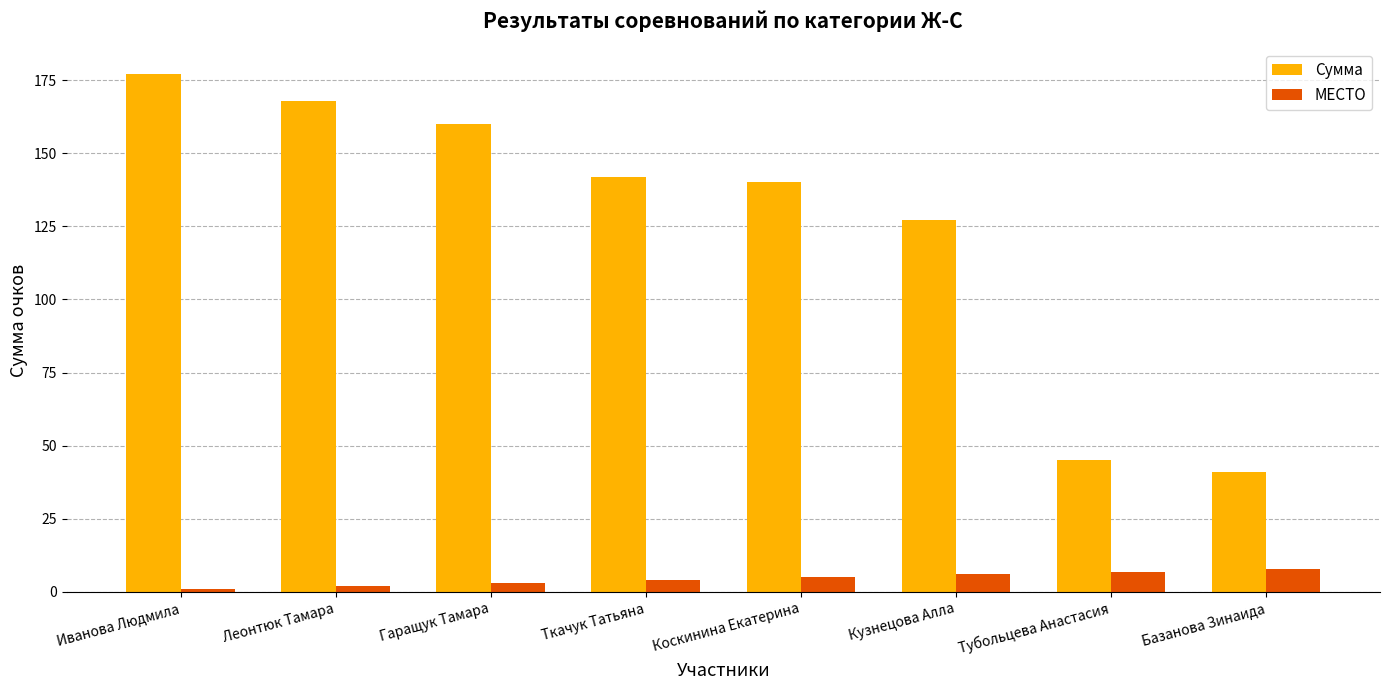

What is the difference between the Сумма values at Кузнецова Алла and Леонтюк Тамара?

41